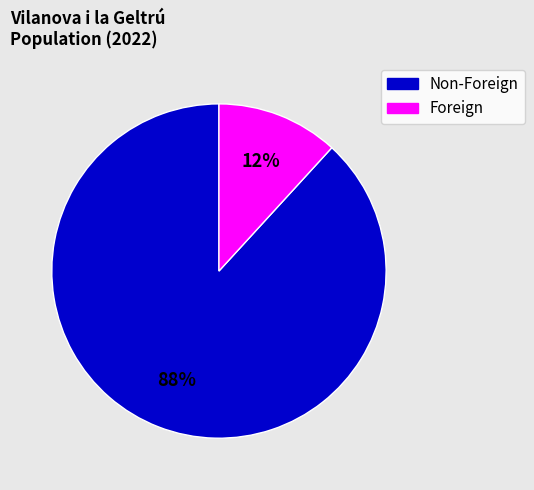

How many slices are in this pie chart?

2